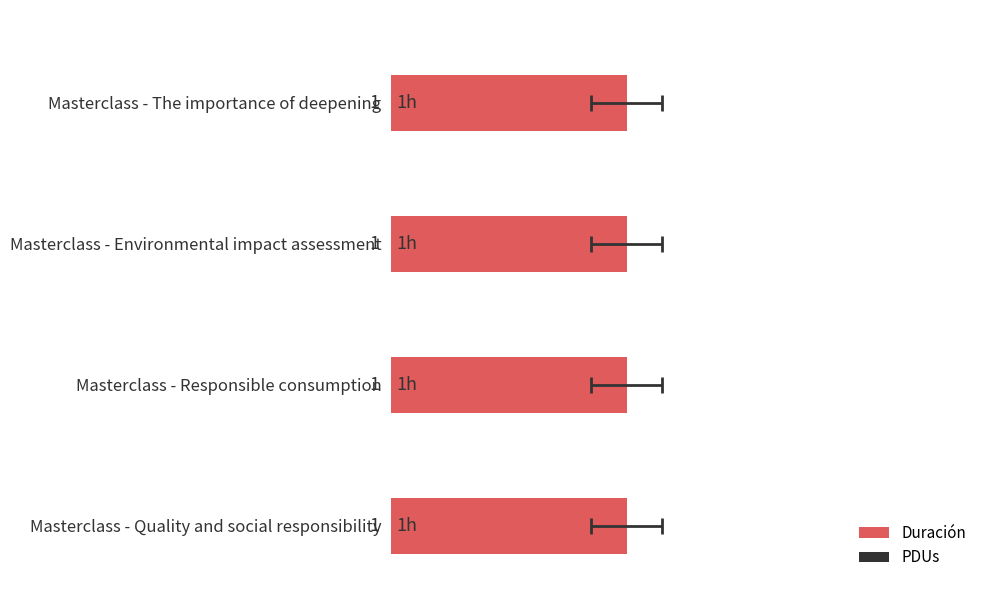

Rank the series at 1.5 from highest to lowest value.

Duración, PDUs